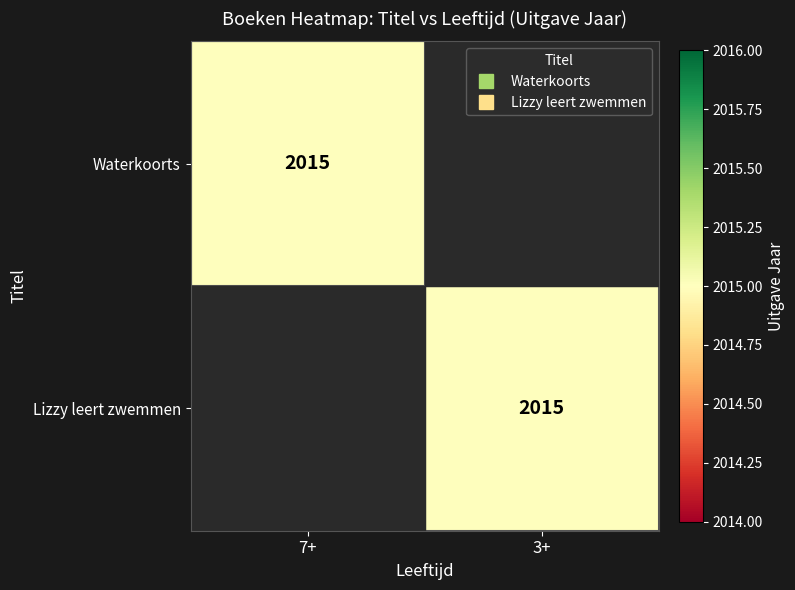

Count the number of categories in the chart.

2